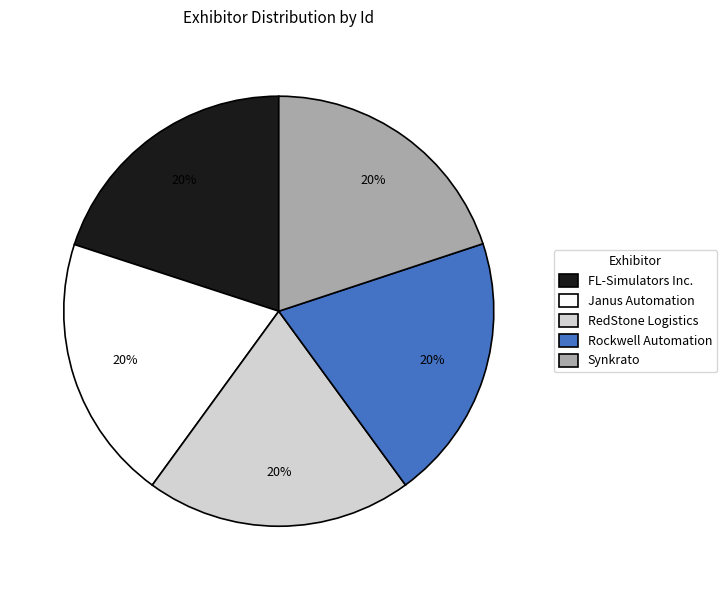

True or false: FL-Simulators Inc. accounts for 20% of the total.

True